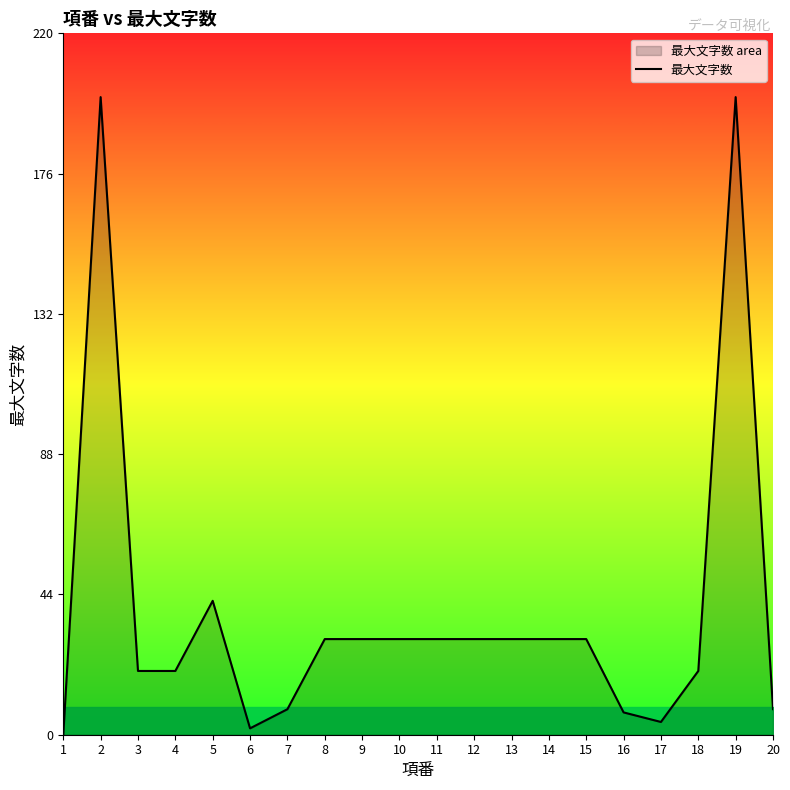

Where does the data first go above 30?

2